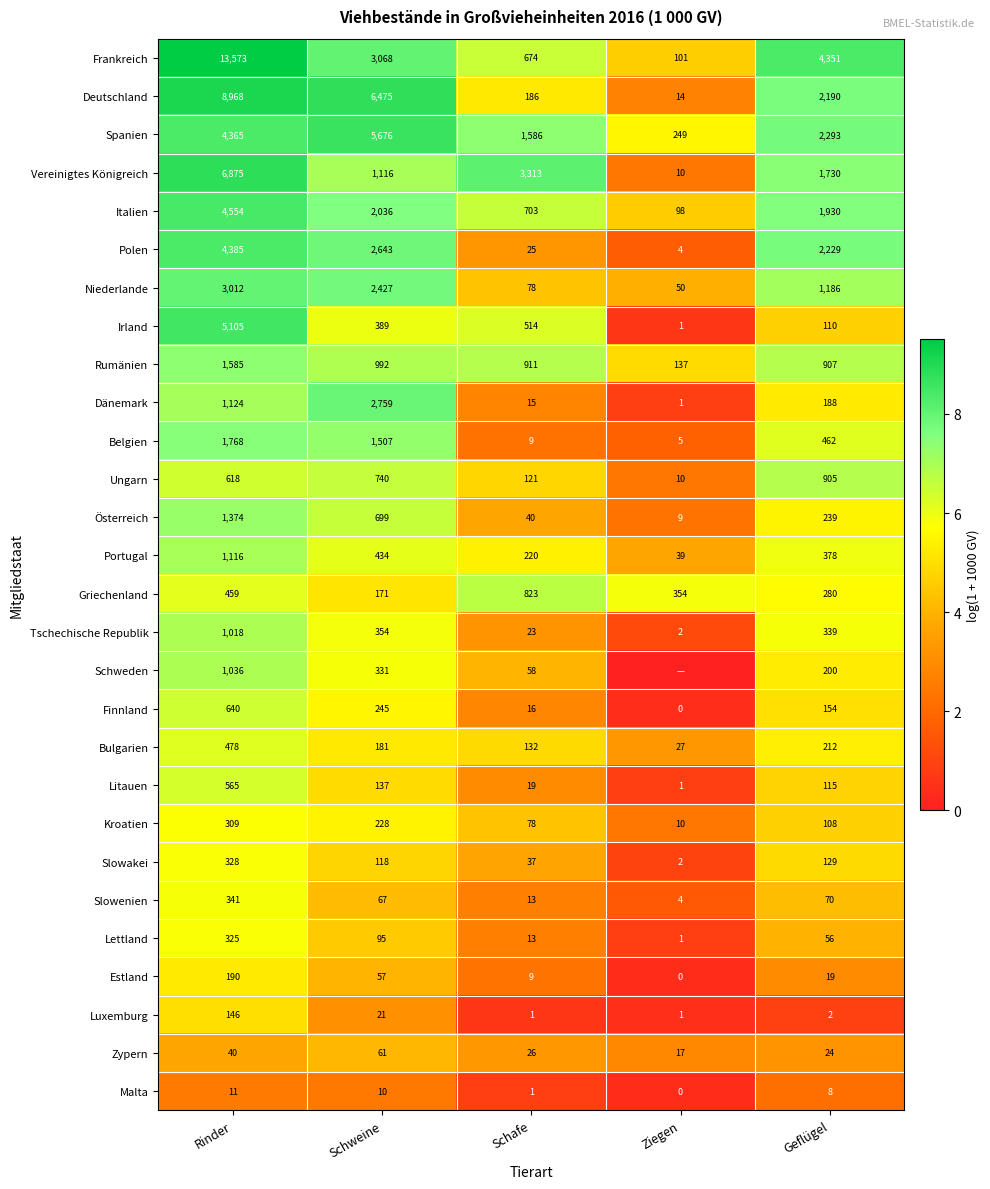

At which category does the chart reach its minimum across all series?

Ziegen